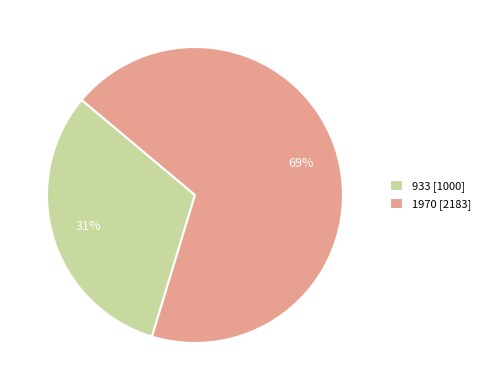

Is 933 the majority of the pie?

No